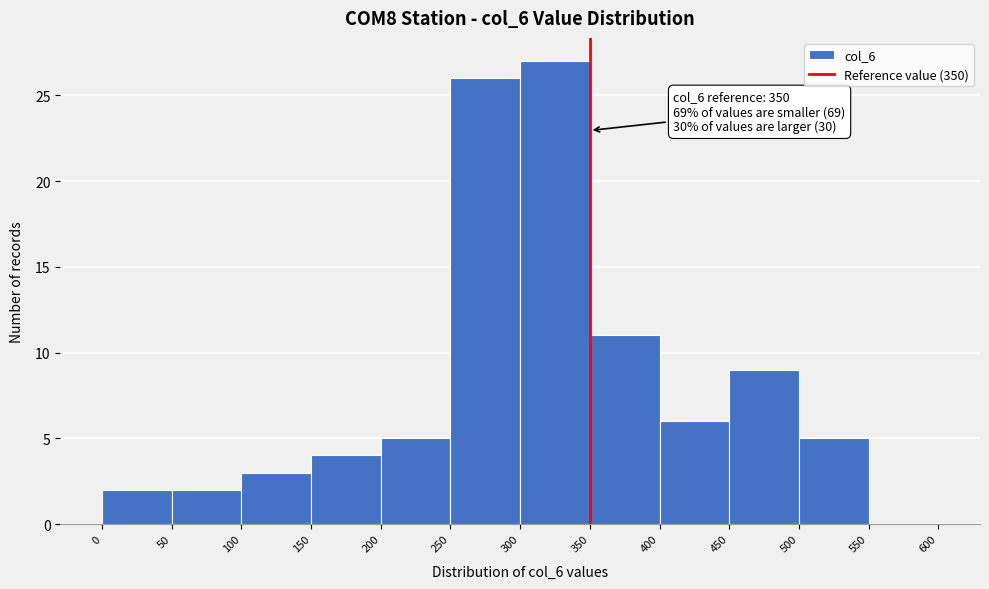

Over which range of the x-axis is the bar tallest?

300 to 350